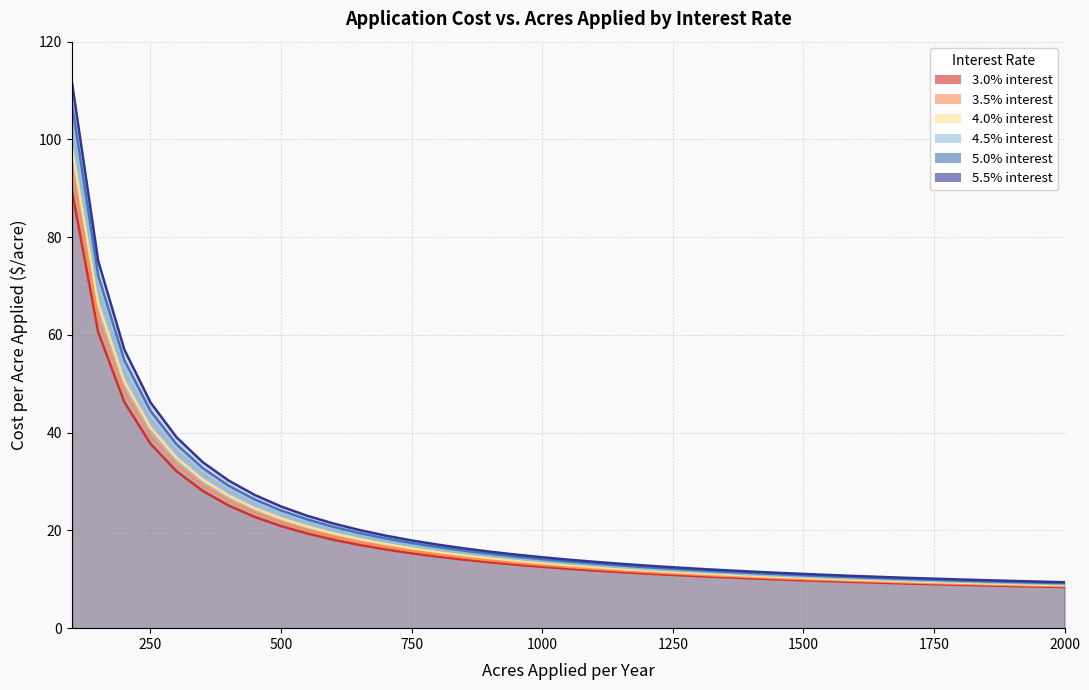

What is the value of the 4.0% interest point at the 30th from the left?

10.1